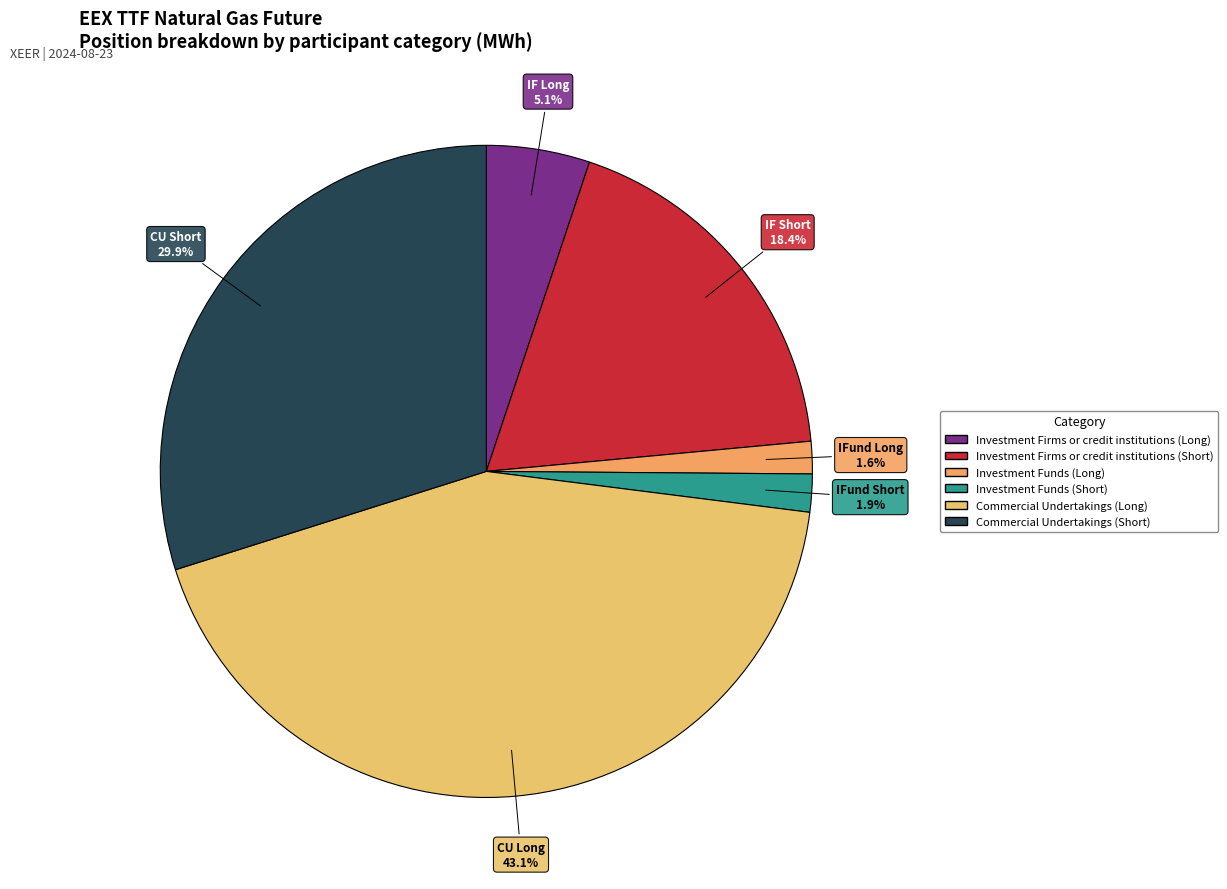

How many slices are in this pie chart?

6